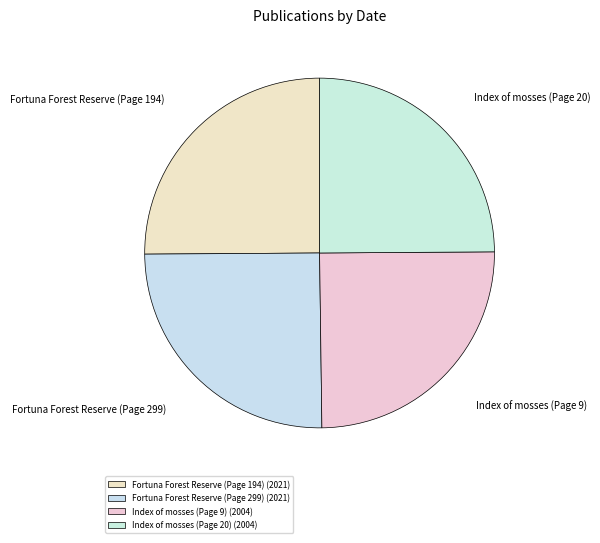

Does any single category account for the majority?

No